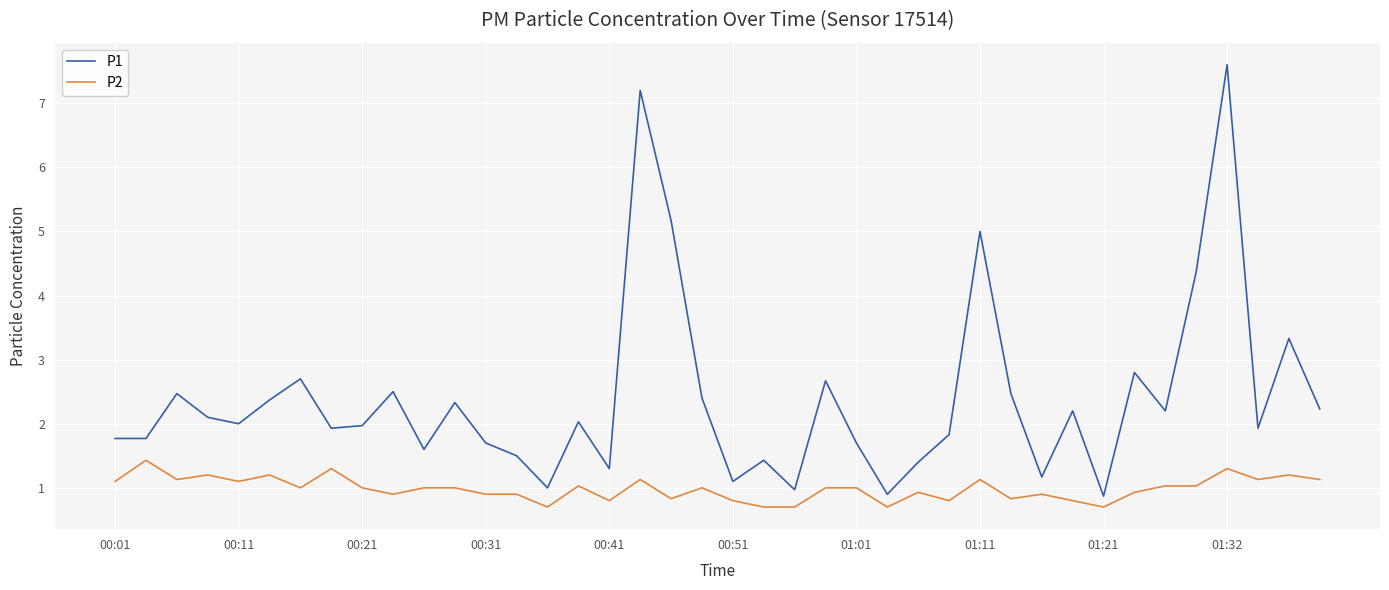

What are all the series names shown in the legend?

P1, P2